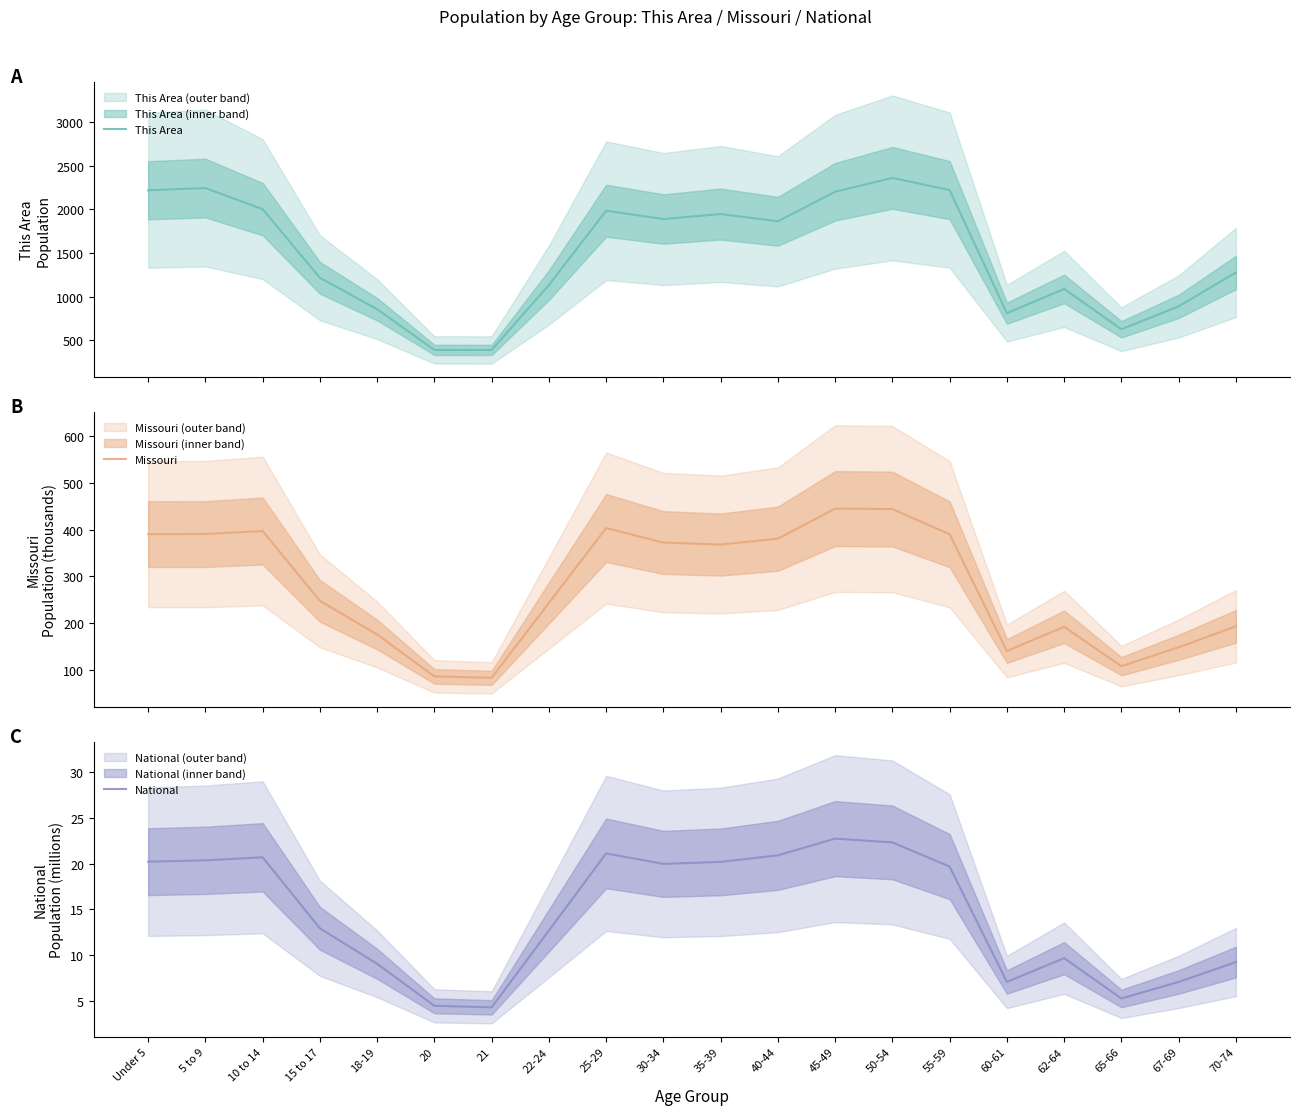

Is it true that This Area equals 537.0 at 20?

False